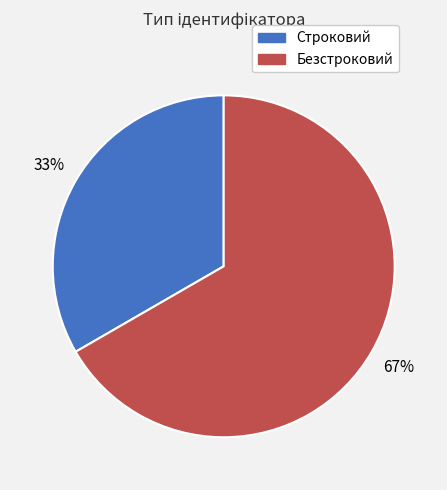

Is the sum of Безстроковий and Строковий greater than half?

Yes